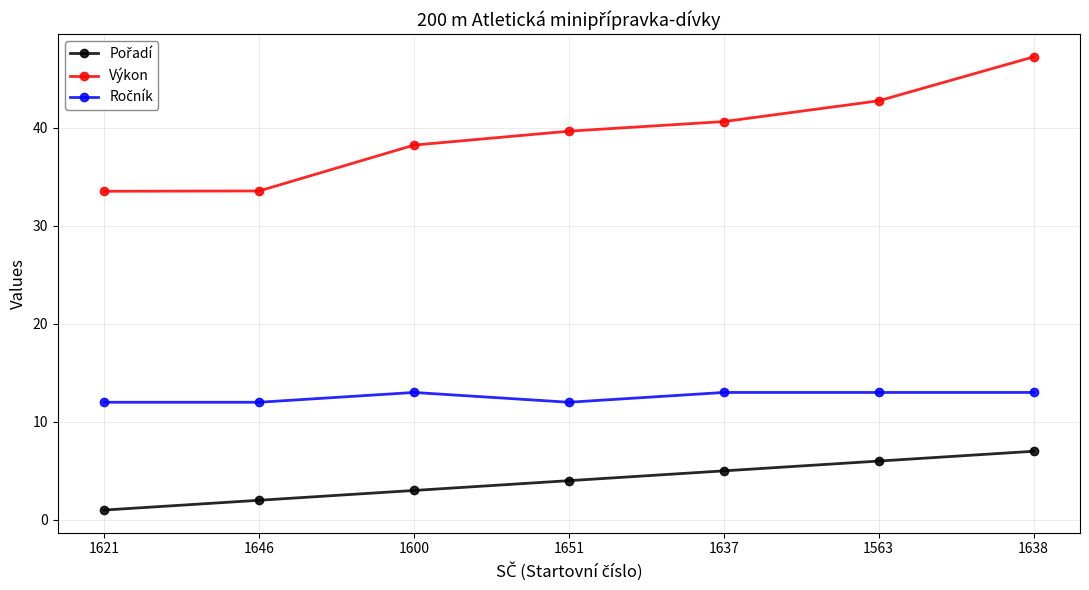

What is the total value across all series at 1651?

55.7